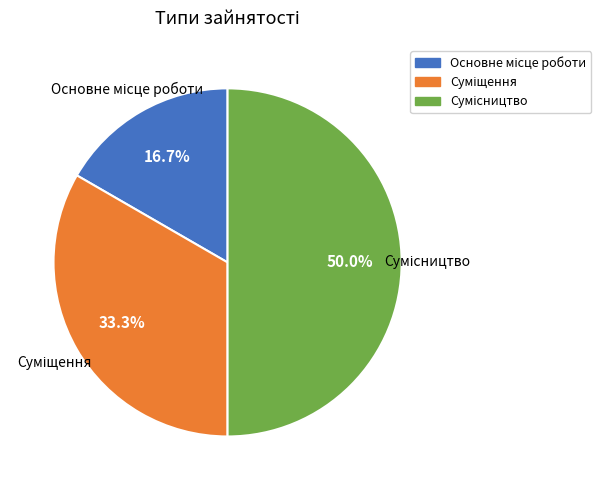

Is there any slice that represents more than half of the pie?

No